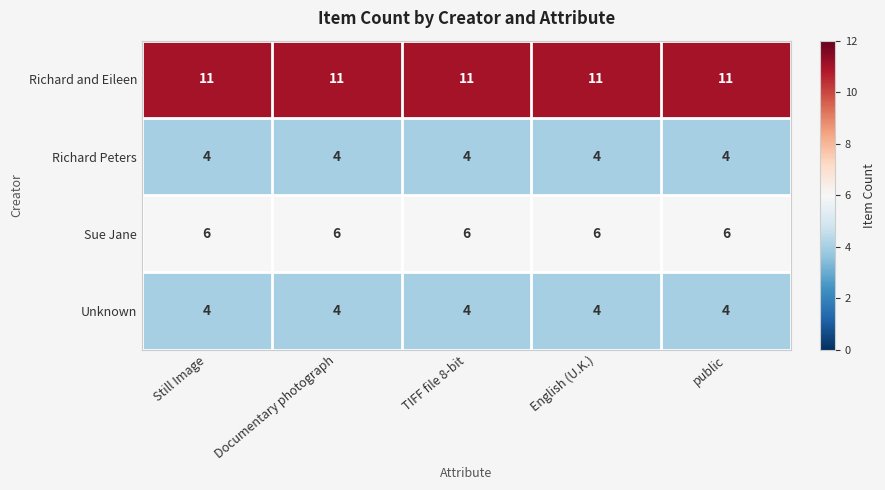

Is it true that Richard Peters equals 4 at Still Image?

True